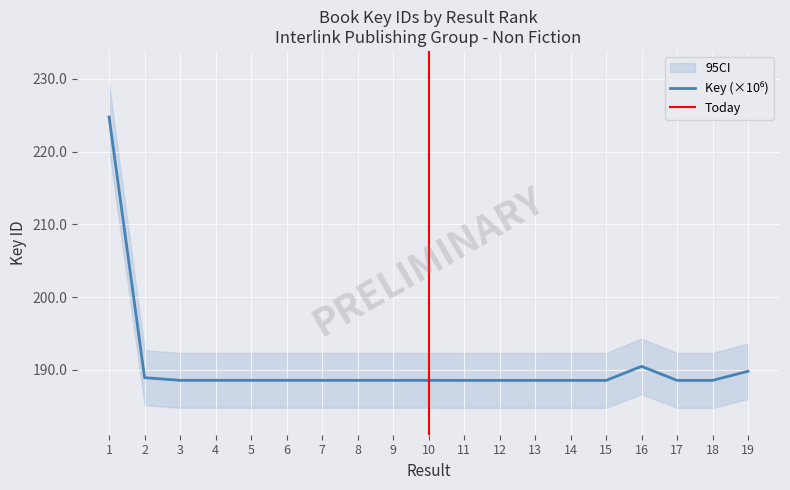

True or false: the data shows 188.6 at 3.

True